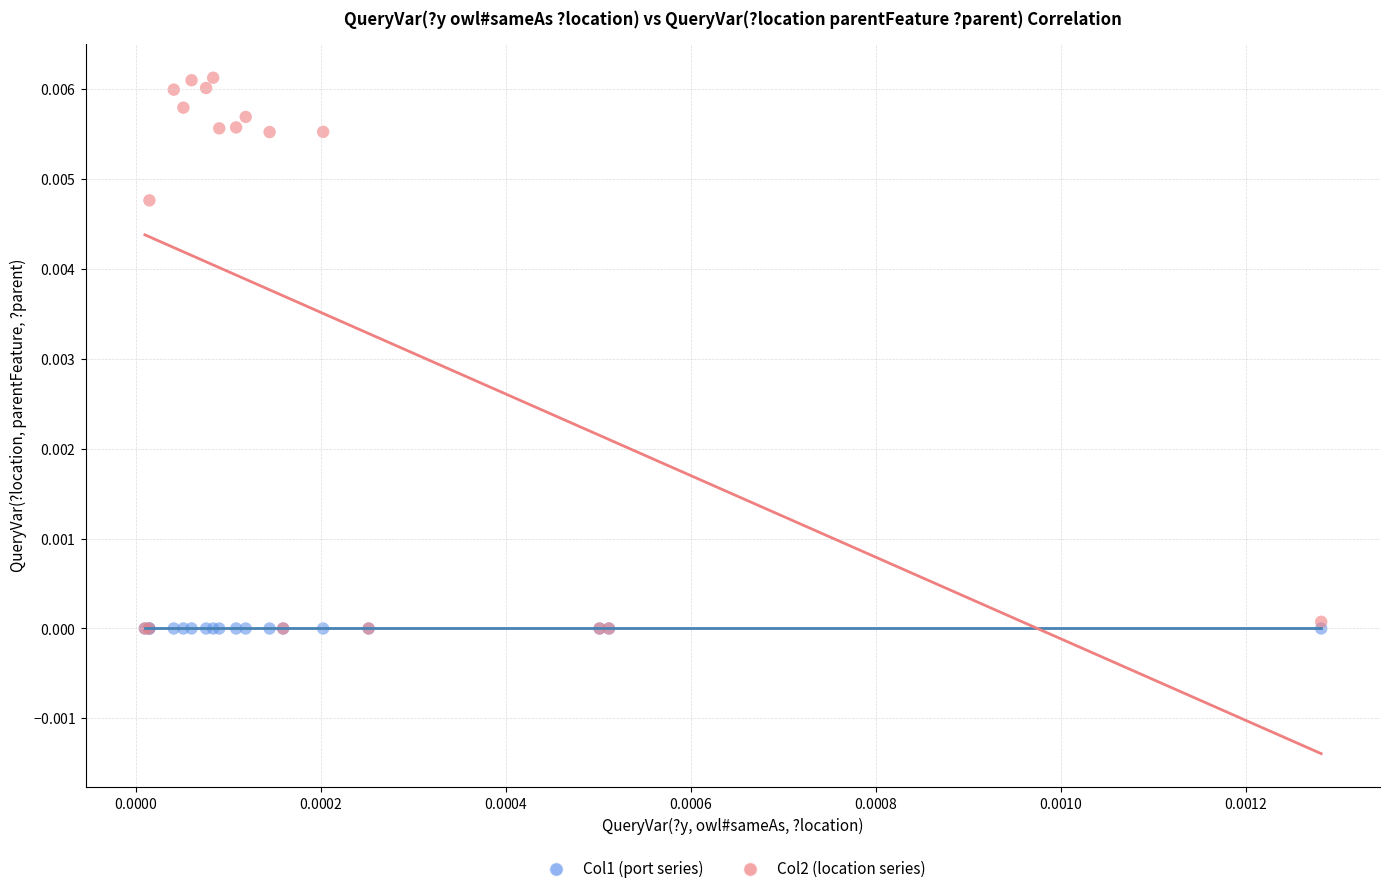

What are all the series names shown in the legend?

Col1 (port series), Col2 (location series)